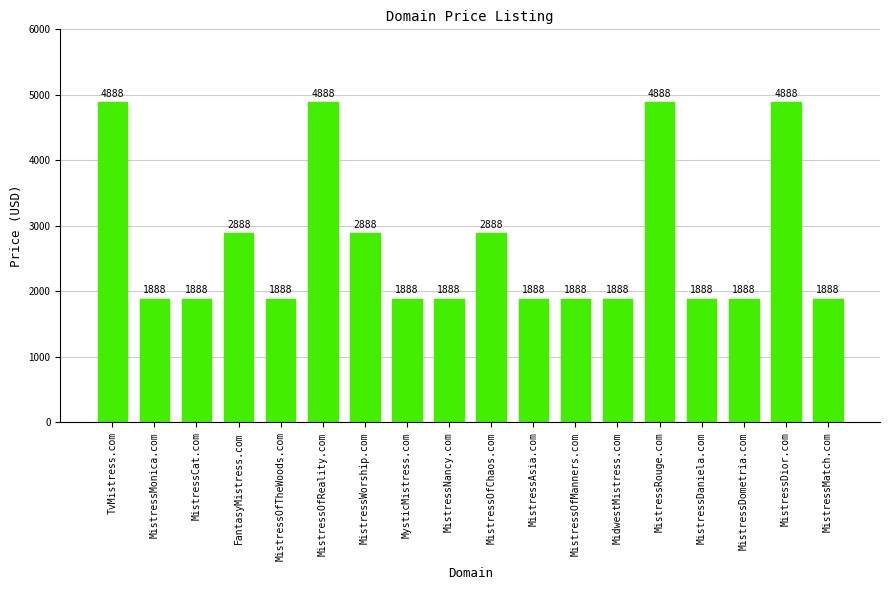

What is the maximum value shown in the chart?

4888